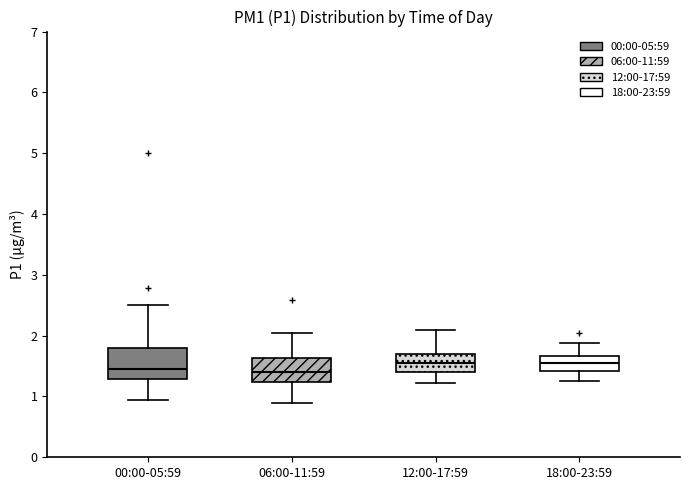

Comparing the boxes themselves (not the whiskers), which one is the tallest?

00:00-05:59